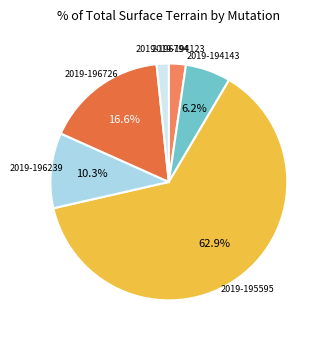

What is the majority slice?

2019-195595 (terres)